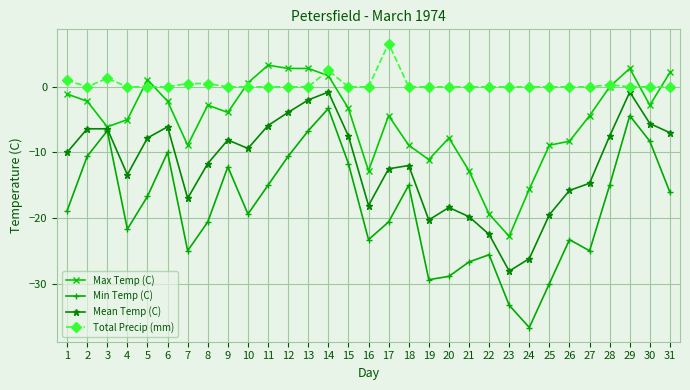

How many lines are shown in the chart?

4